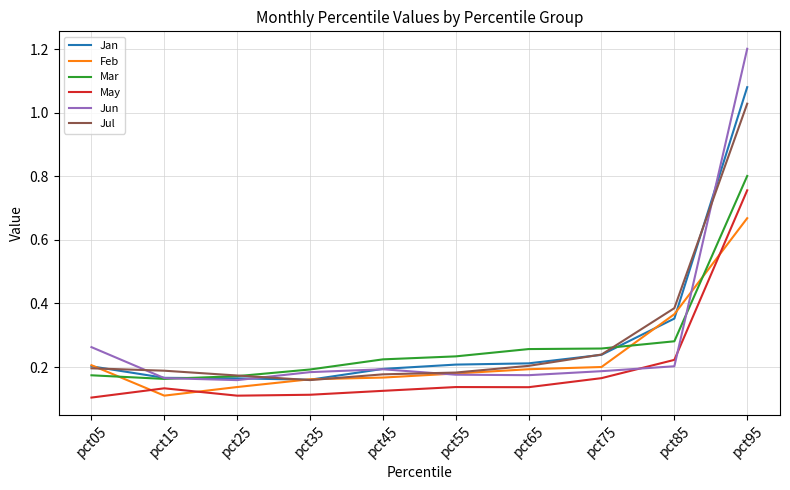

At how many categories does at least one series exceed 1?

1